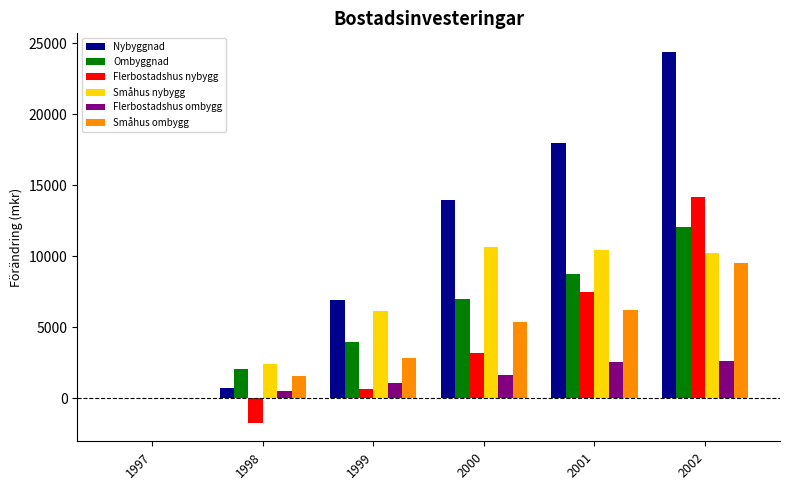

Is it true that Ombyggnad equals 3803.9 at 1997?

False